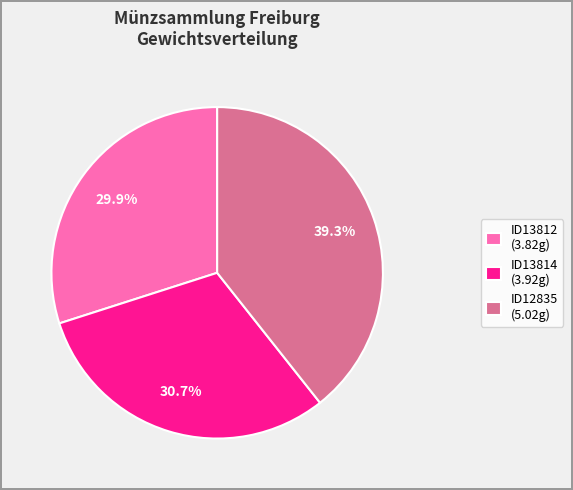

Do ID13812 and ID12835 together represent more than half of the pie?

Yes